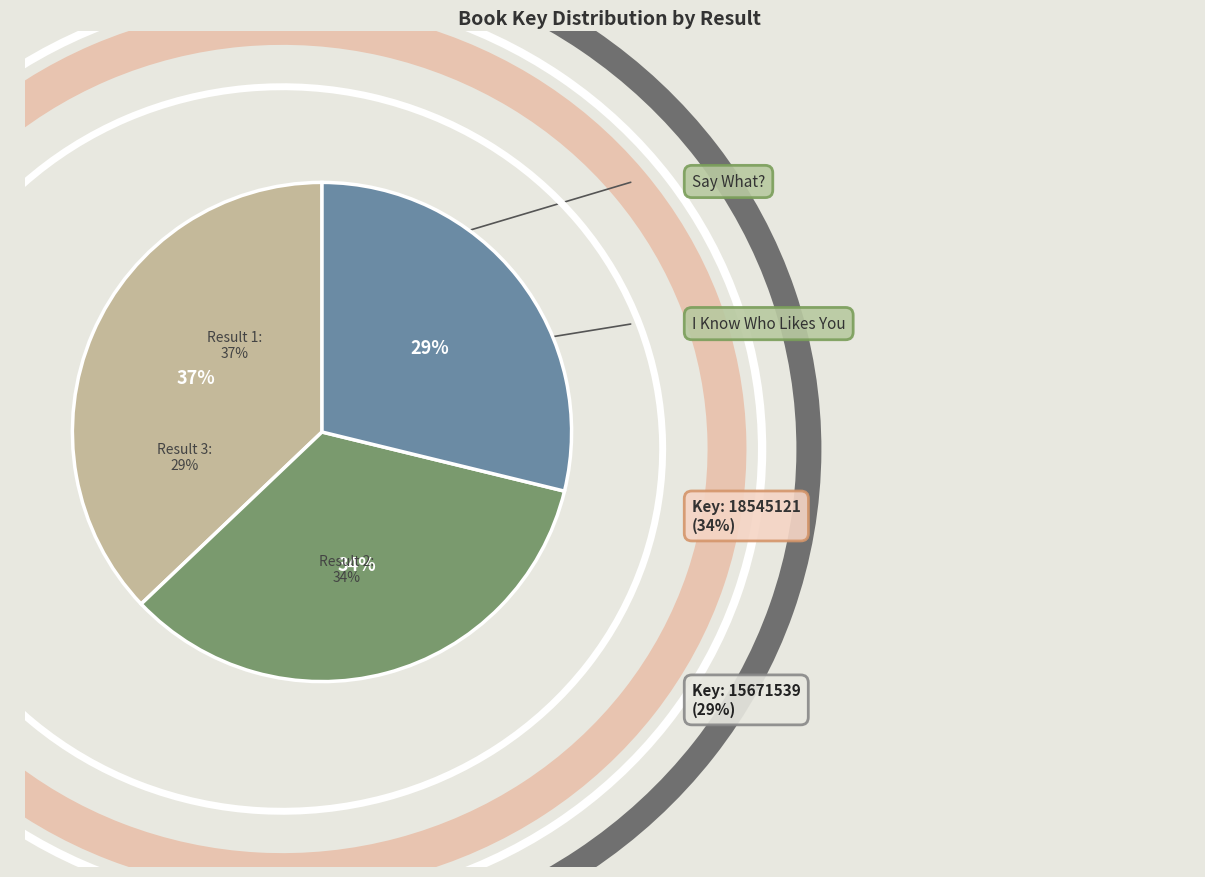

What percentage is the 2 slice, to the nearest percent?

34%